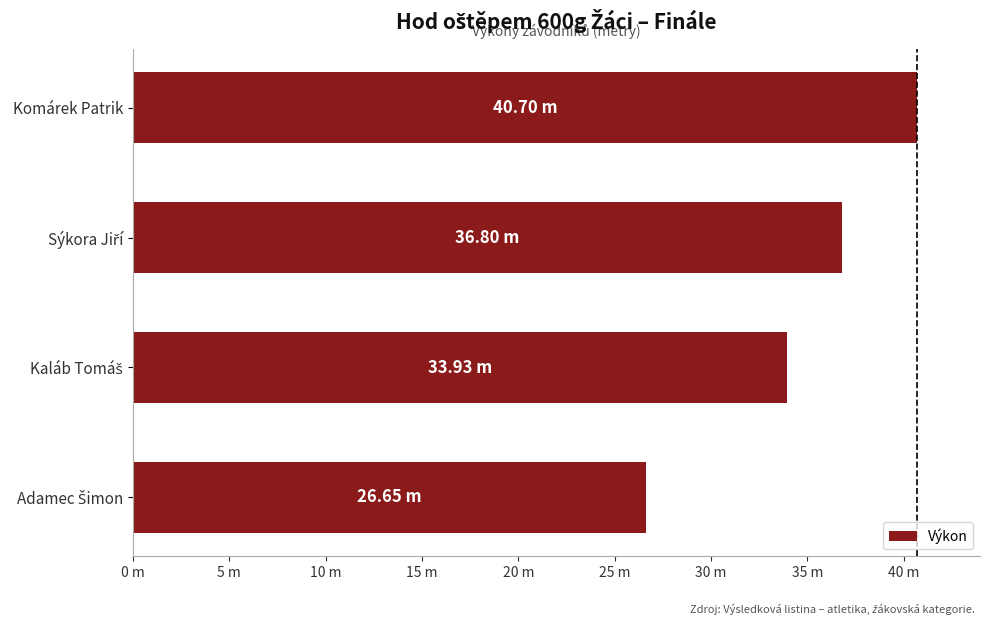

Does the chart contain any negative values?

No